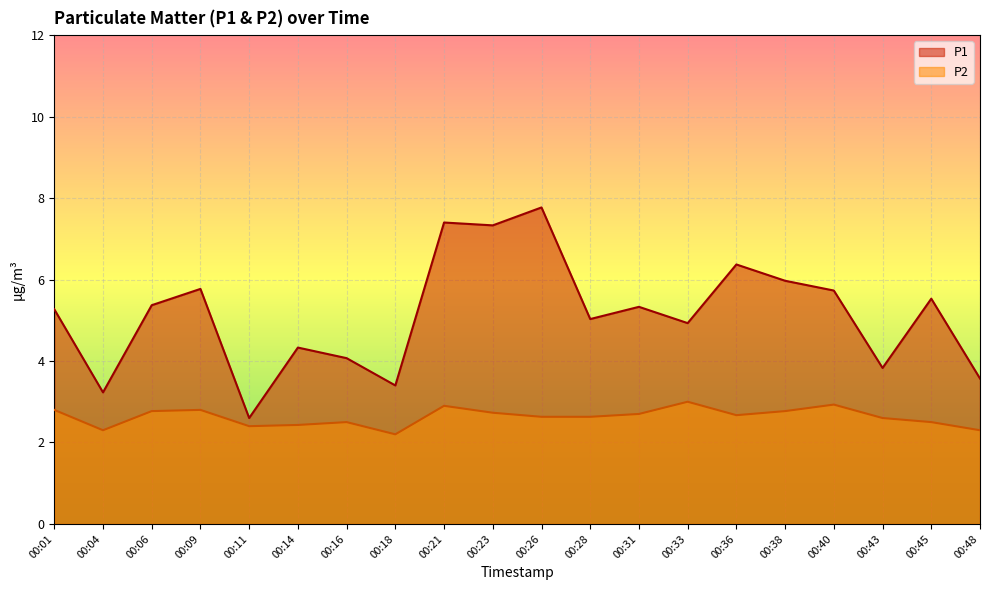

At 00:40, list the series in order from largest to smallest.

P1, P2